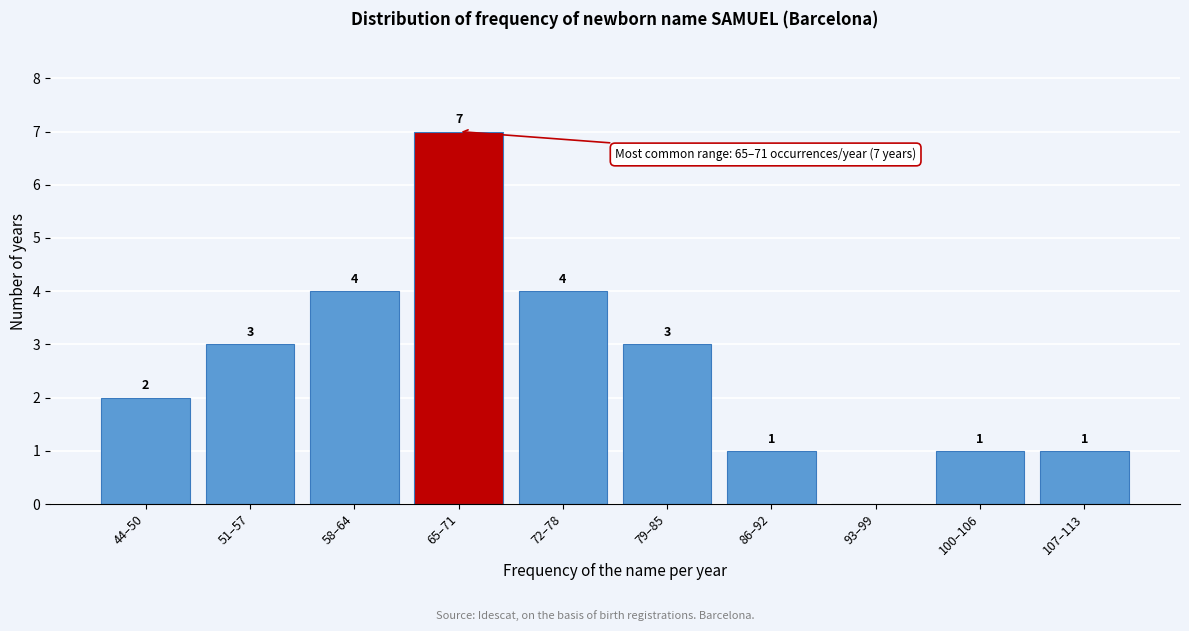

Reading left to right, list all the values displayed in this chart.

44–50=2	51–57=3	58–64=4	65–71=7	72–78=4	79–85=3	86–92=1	93–99=0	100–106=1	107–113=1